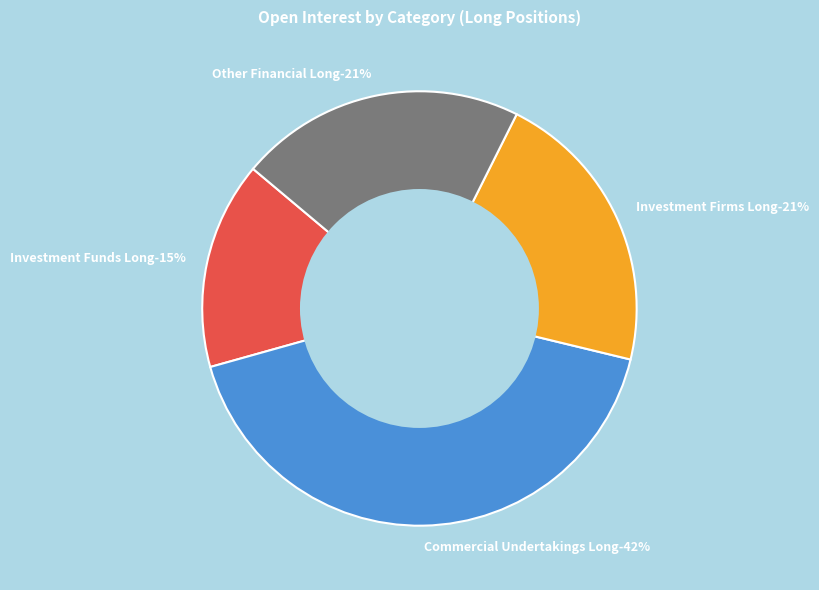

Do Investment Firms Long and Commercial Undertakings Long together represent more than half of the pie?

Yes